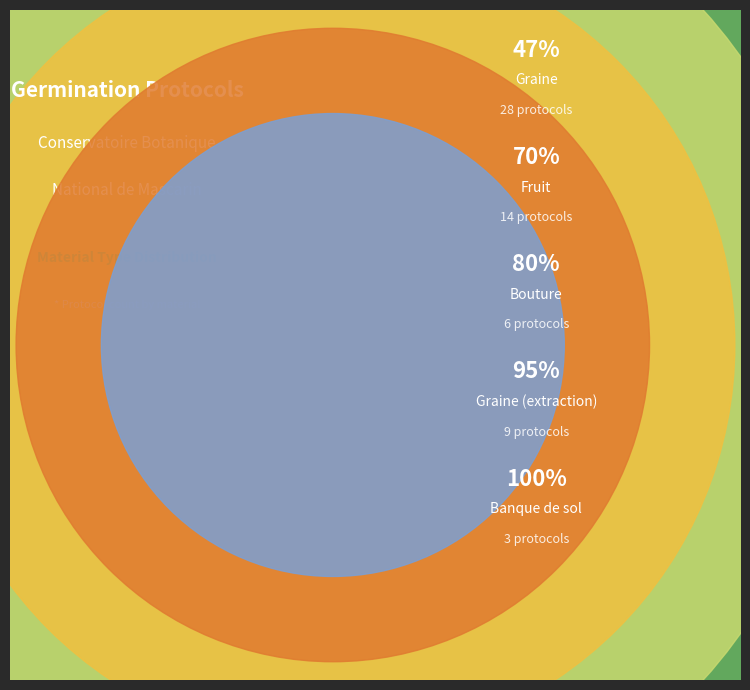

How much of the chart is everything except Banque de sol?

95.0%